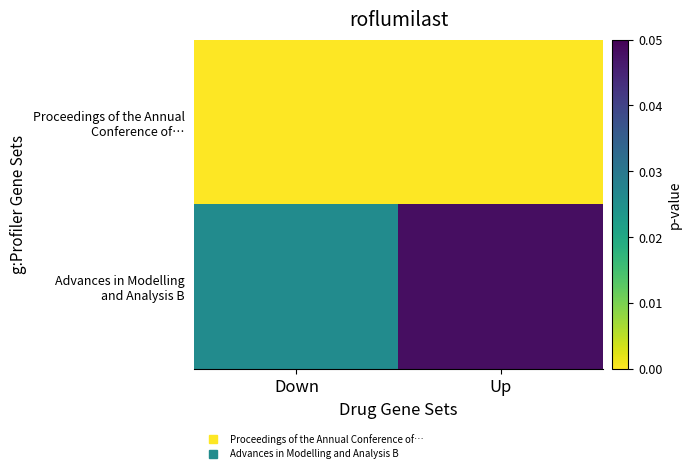

How many series are shown in this chart?

2